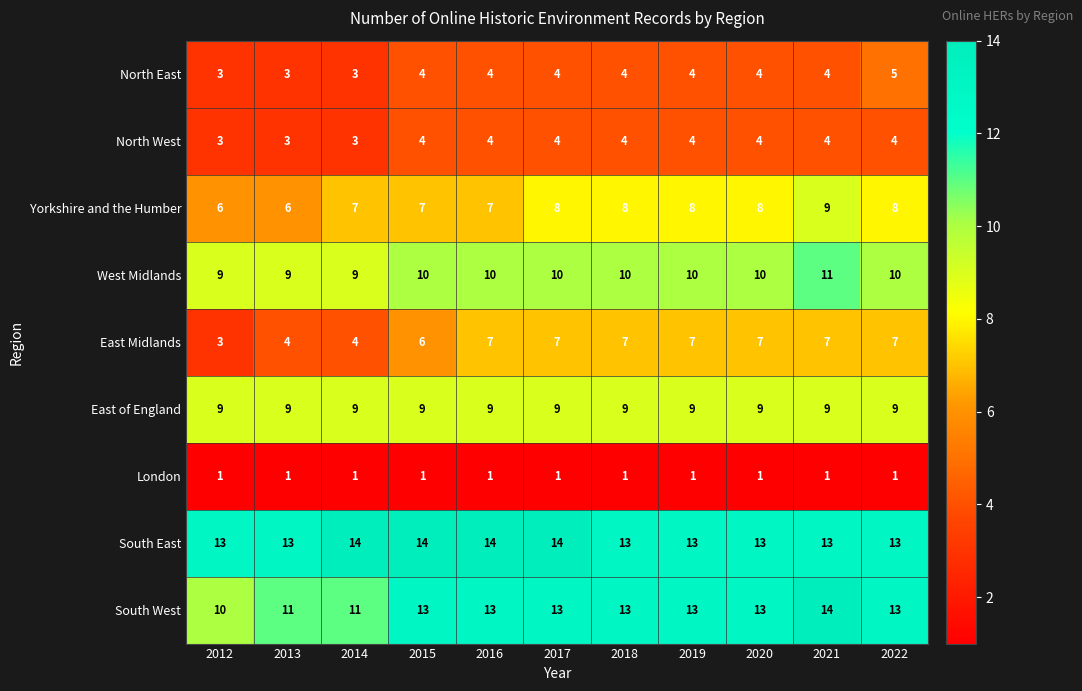

What is the sum of the South West values at 2021 and 2020?

27